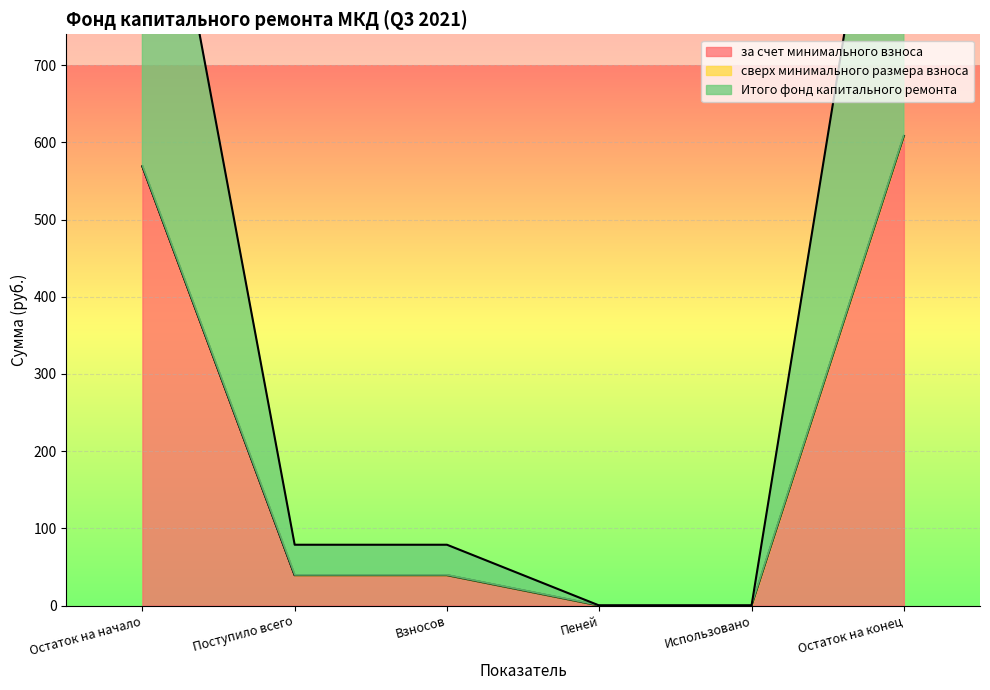

Which category has the highest value in the Итого фонд капитального ремонта series?

Остаток на конец